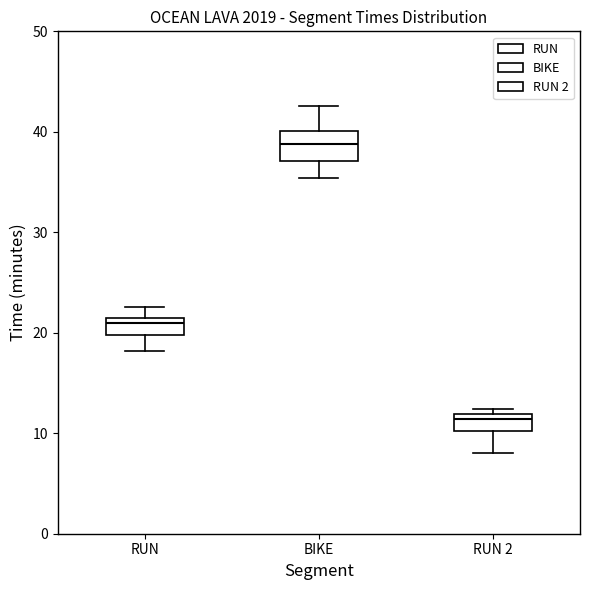

Which box is the tallest, from its lower edge to its upper edge?

BIKE